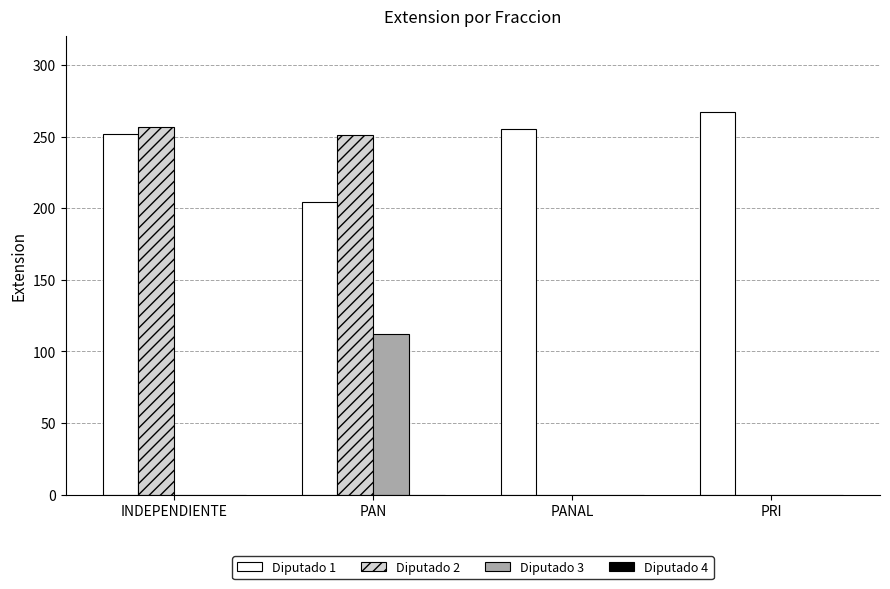

At which category does the chart reach its peak across all series?

PRI